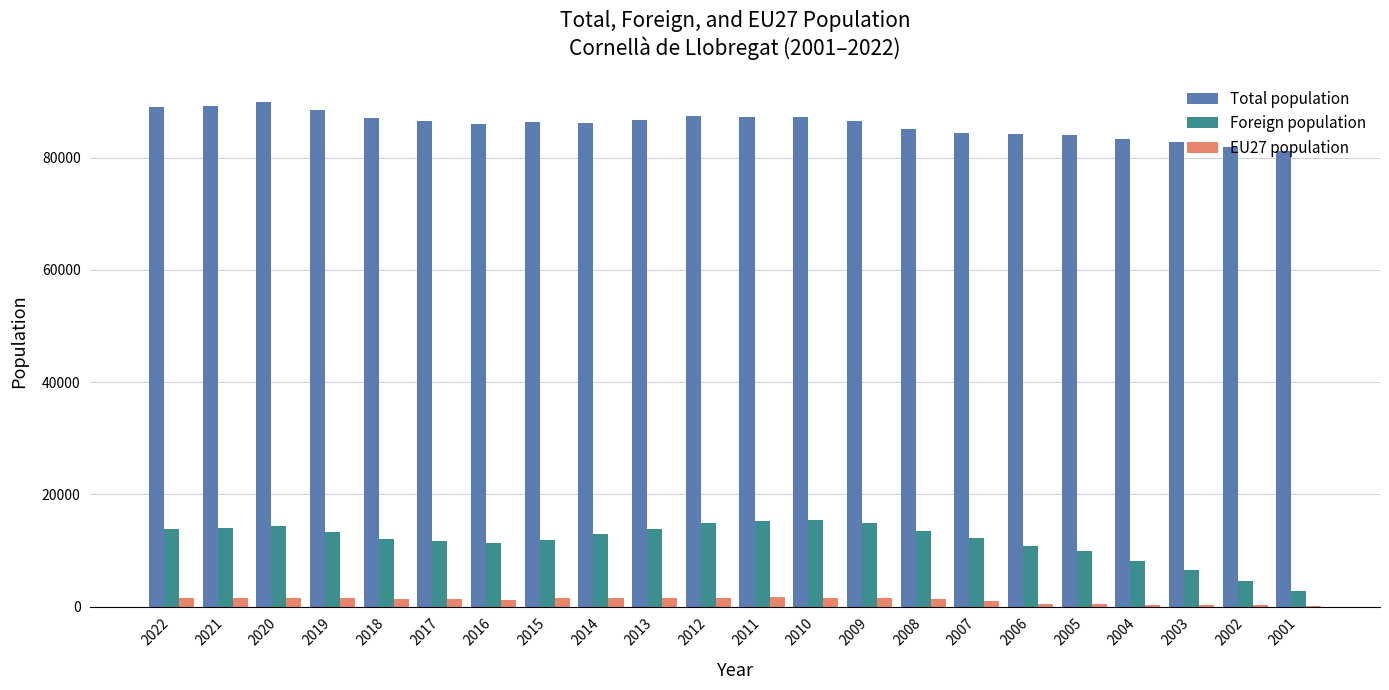

Which series has the largest total across all categories?

Total population